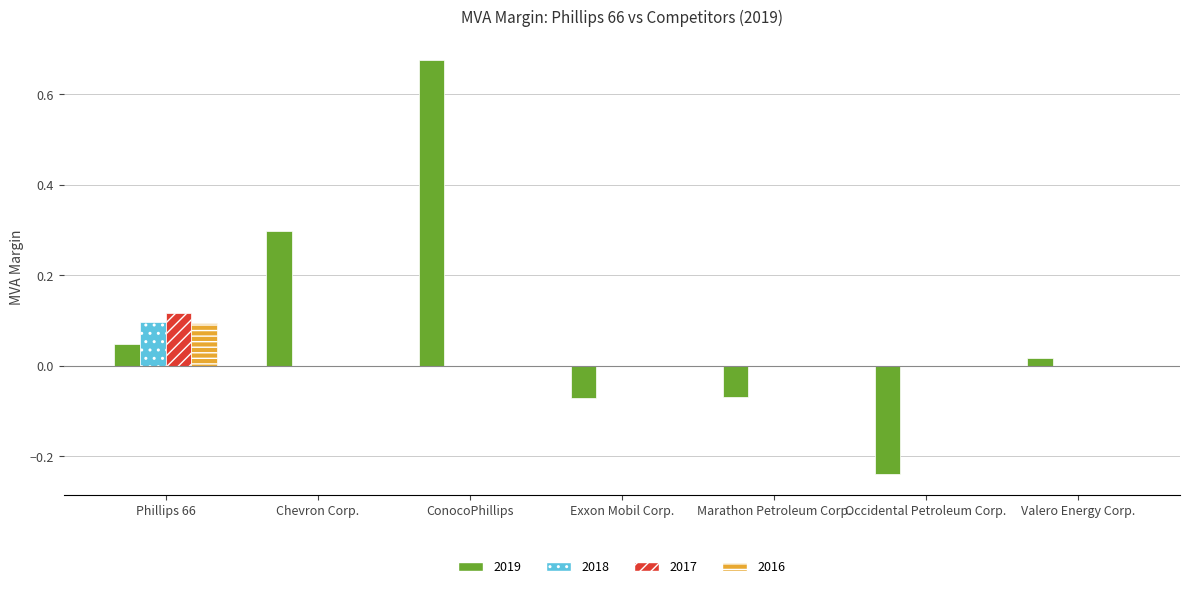

Does the chart contain stacked bars?

No